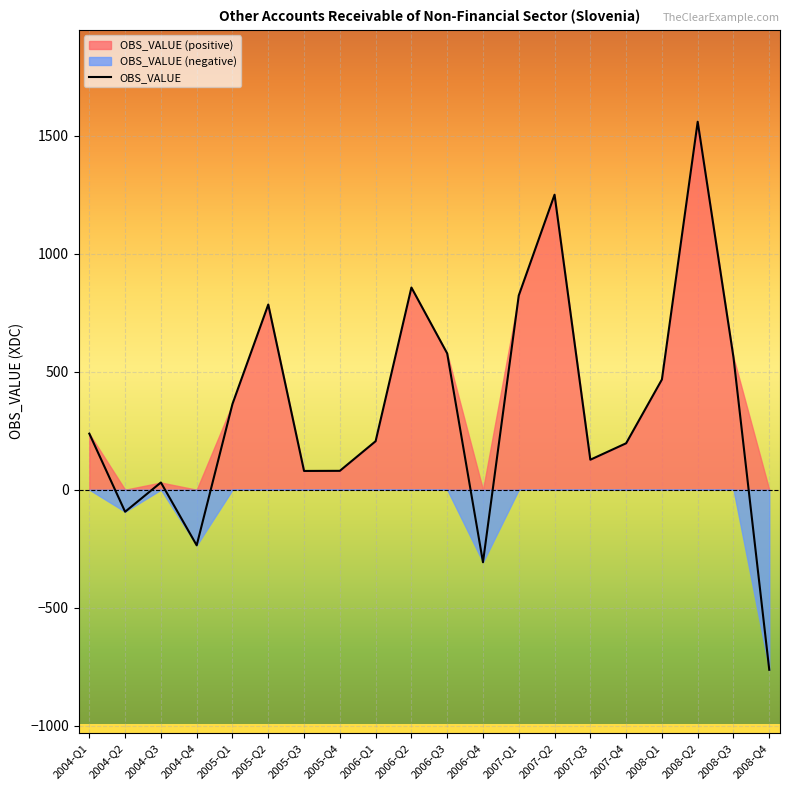

True or false: there are more than 0 points higher than both neighbors.

True